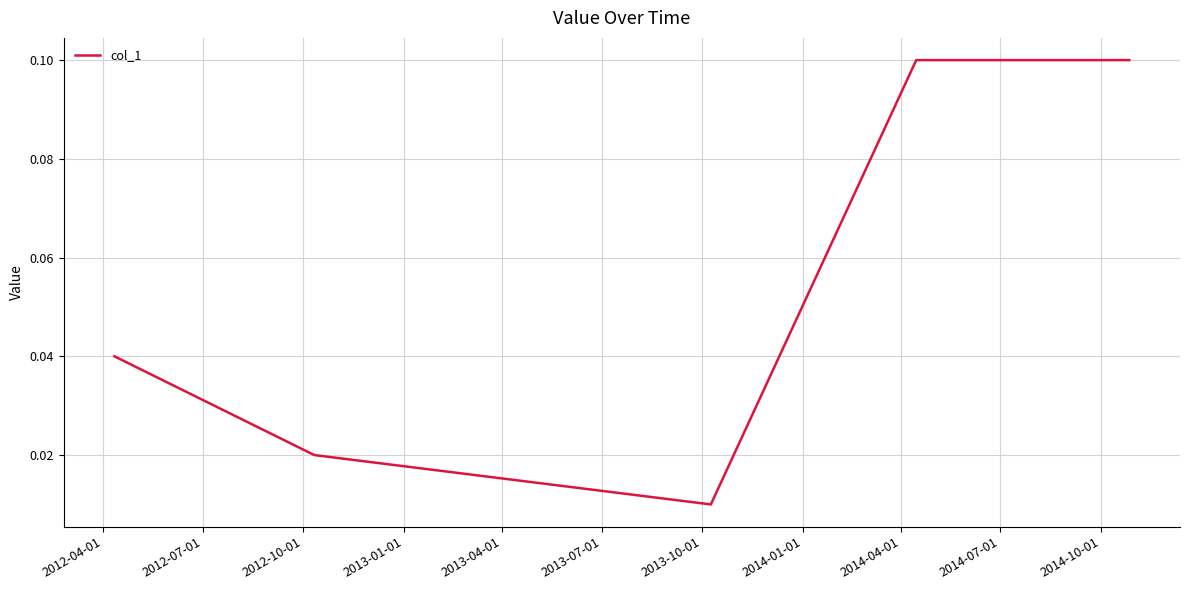

Count the values in the range 0 to 1.

5